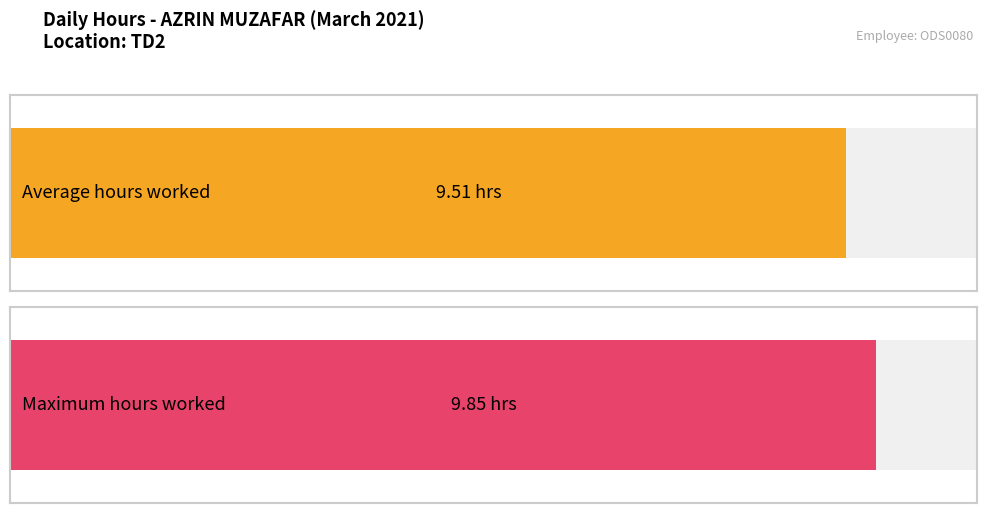

Does the chart contain any negative values?

No